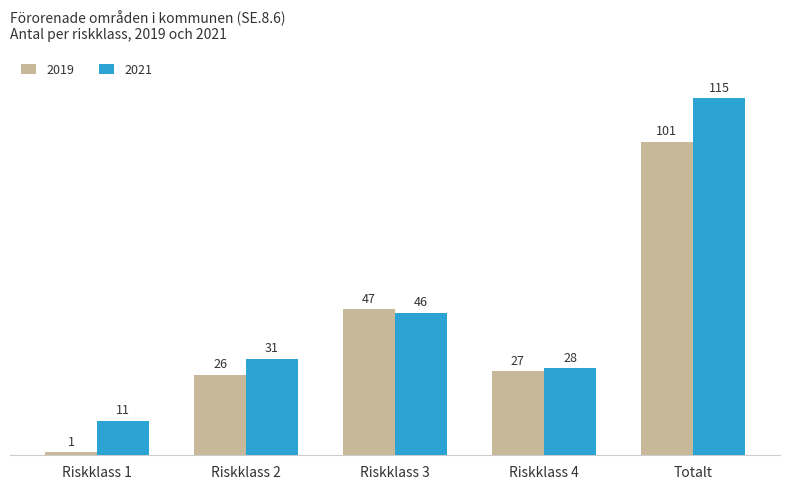

At which label is 2019 closest to 51?

Riskklass 3